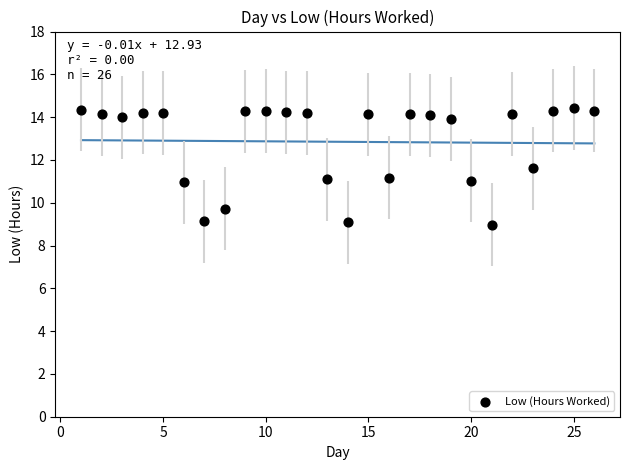

What is the range of Y values (max minus min)?

5.5